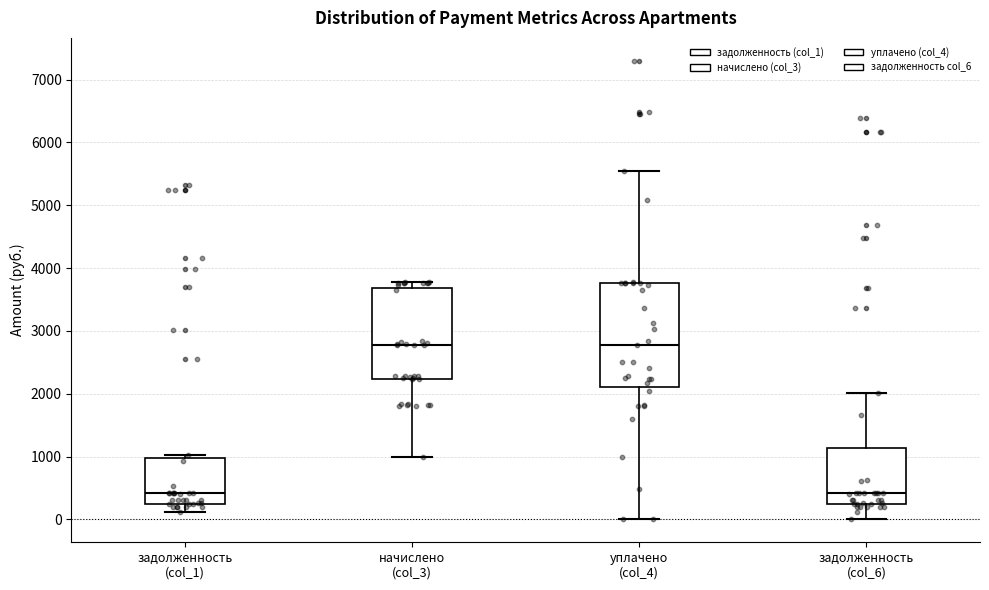

Comparing the boxes themselves (not the whiskers), which one is the tallest?

уплачено (col_4)